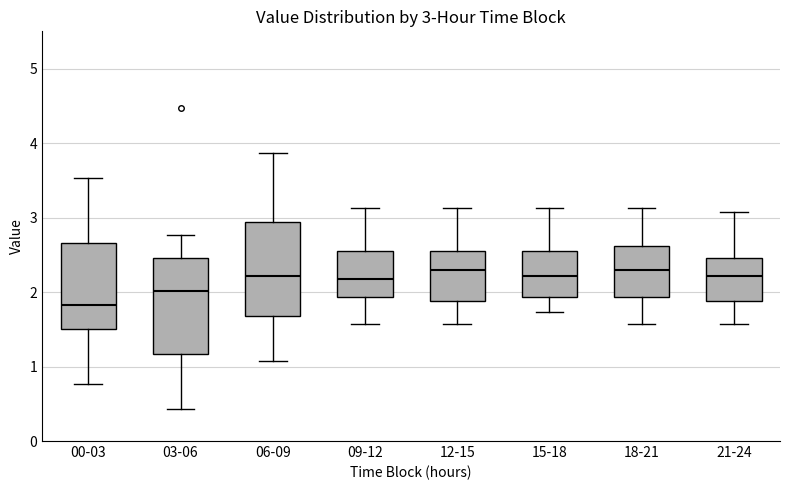

Which box has the lowest median line?

00-03